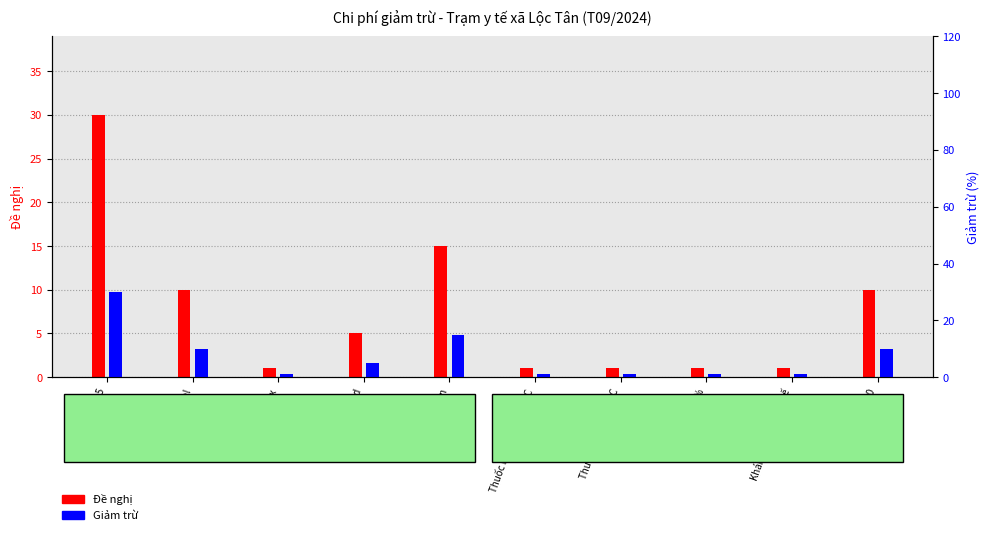

Reading right to left, extract all data points from this chart.

Đề nghị: Hapacol 150=10	Khám bệnh Trạm y tế=1	Natri Clorid 0,9%=1	Thuốc ho trẻ em OPC=1	Thuốc ho người lớn OPC=1	Dưỡng cốt hoàn=15	Pyfaclor Kid=5	Hoastex=1	Panactol=10	Kavasdin 5=30
Giảm trừ: Hapacol 150=10	Khám bệnh Trạm y tế=1	Natri Clorid 0,9%=1	Thuốc ho trẻ em OPC=1	Thuốc ho người lớn OPC=1	Dưỡng cốt hoàn=15	Pyfaclor Kid=5	Hoastex=1	Panactol=10	Kavasdin 5=30